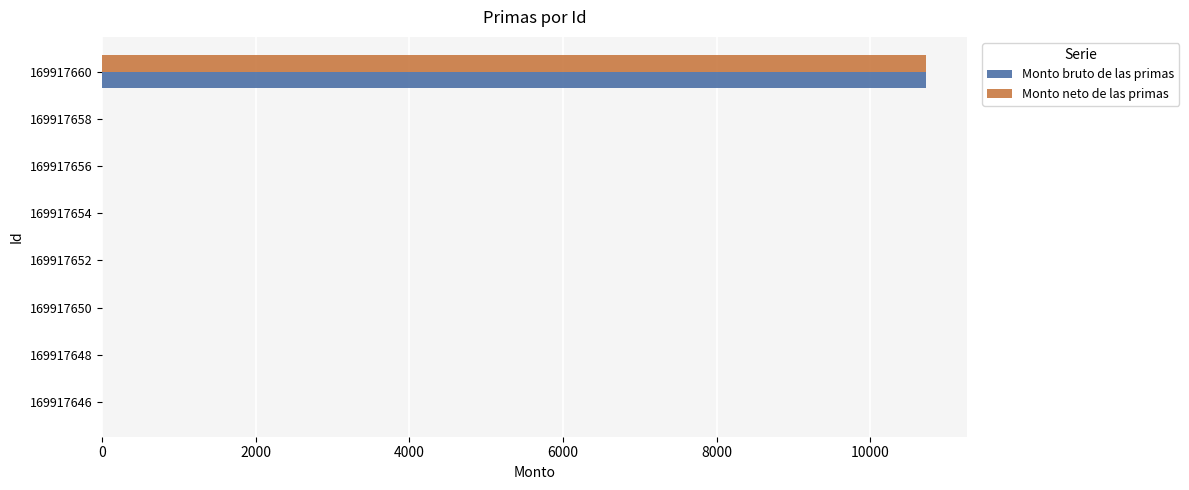

How many categories are shown in the chart?

8